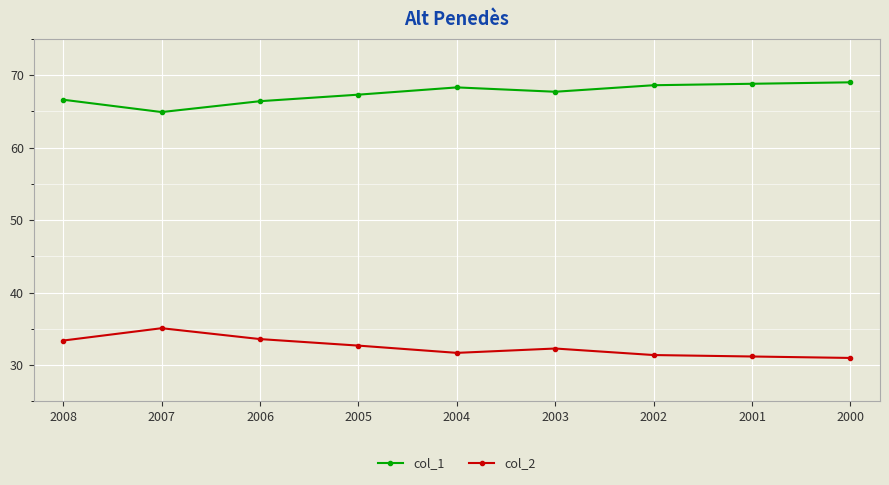

How many values in the col_2 series are below 32?

4